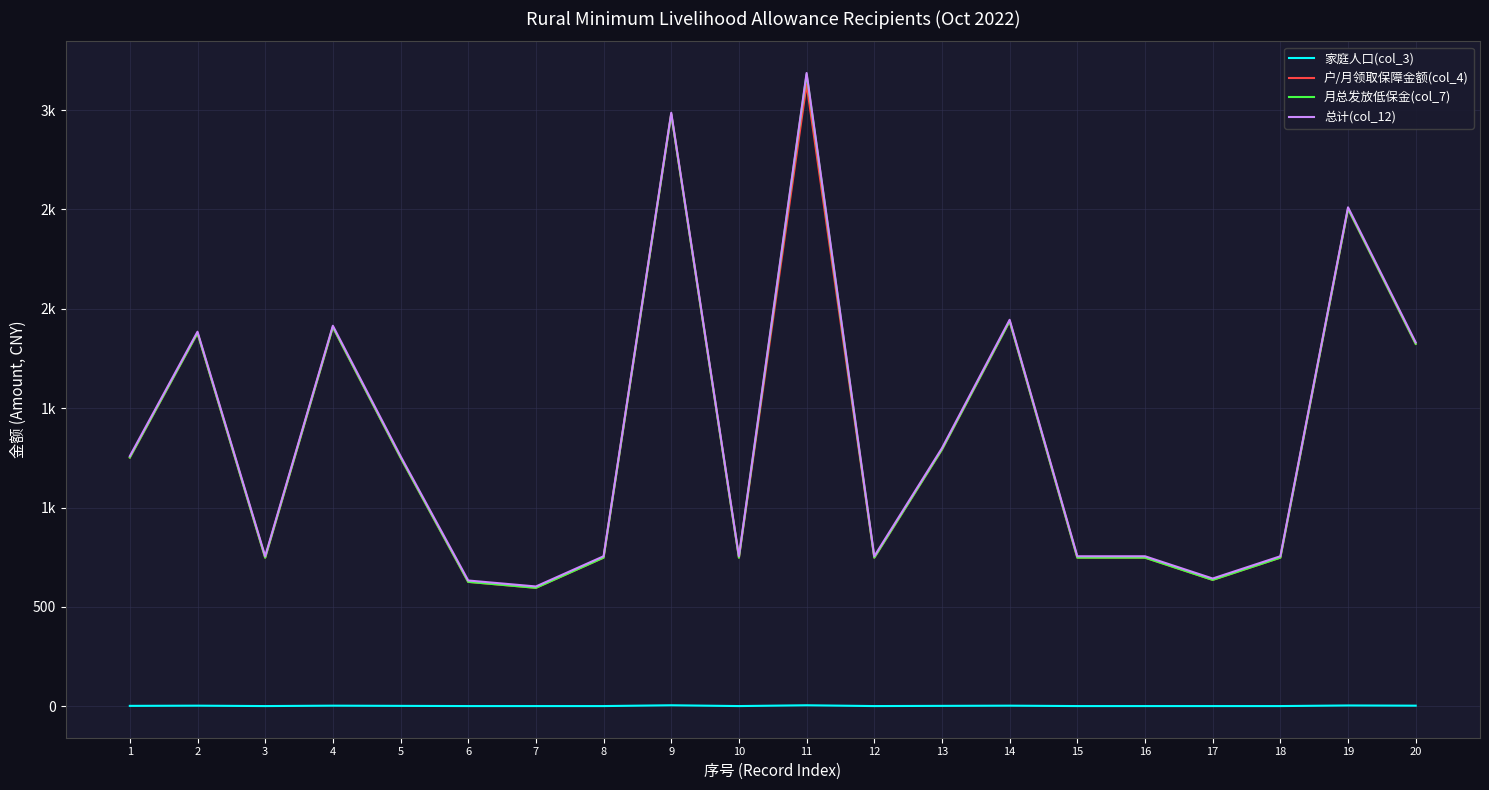

Reading right to left, list all the values displayed in this chart.

家庭人口(col_3): 3.0	4.0	1.0	1.0	1.0	1.0	3.0	2.0	1.0	5.0	1.0	5.0	1.0	1.0	1.0	2.0	3.0	1.0	3.0	2.0
户/月领取保障金额(col_4): 1824.0	2504.0	748.0	636.0	748.0	748.0	1938.0	1292.0	748.0	3130.0	748.0	2980.0	748.0	596.0	626.0	1252.0	1908.0	748.0	1878.0	1252.0
月总发放低保金(col_7): 1824.0	2504.0	748.0	636.0	748.0	748.0	1938.0	1292.0	748.0	3180.0	748.0	2980.0	748.0	596.0	626.0	1252.0	1908.0	748.0	1878.0	1252.0
总计(col_12): 1830.9	2510.9	754.9	642.9	754.9	754.9	1944.9	1298.9	754.9	3186.9	754.9	2986.9	754.9	602.9	632.9	1258.9	1914.9	754.9	1884.9	1258.9